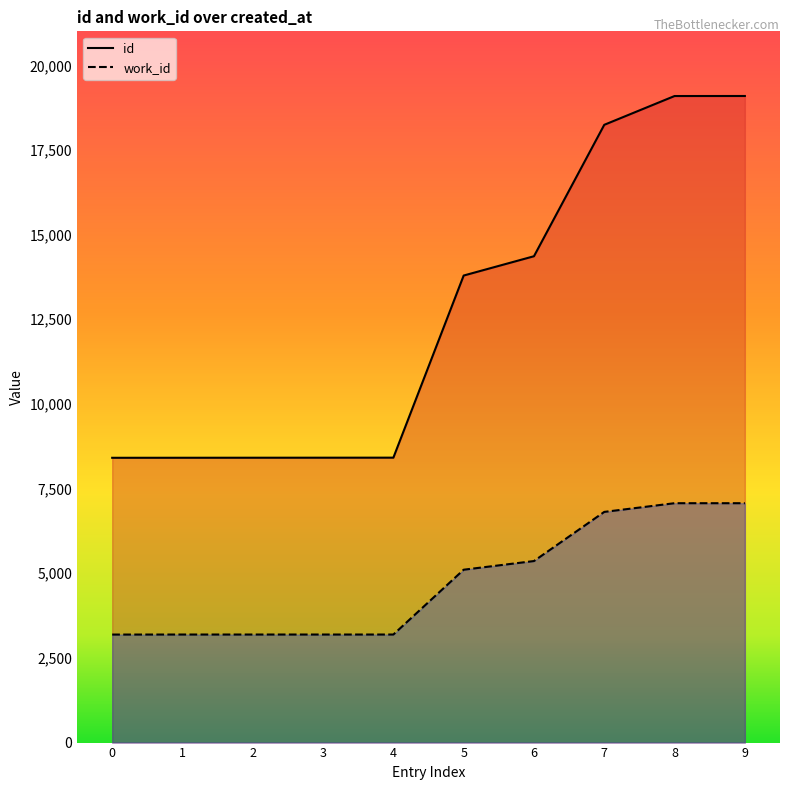

Reading left to right, transcribe all the data shown in this chart.

id: 8410	8411	8412	8413	8414	13792	14362	18243	19093	19094
work_id: 3190	3191	3191	3191	3191	5105	5361	6812	7069	7069